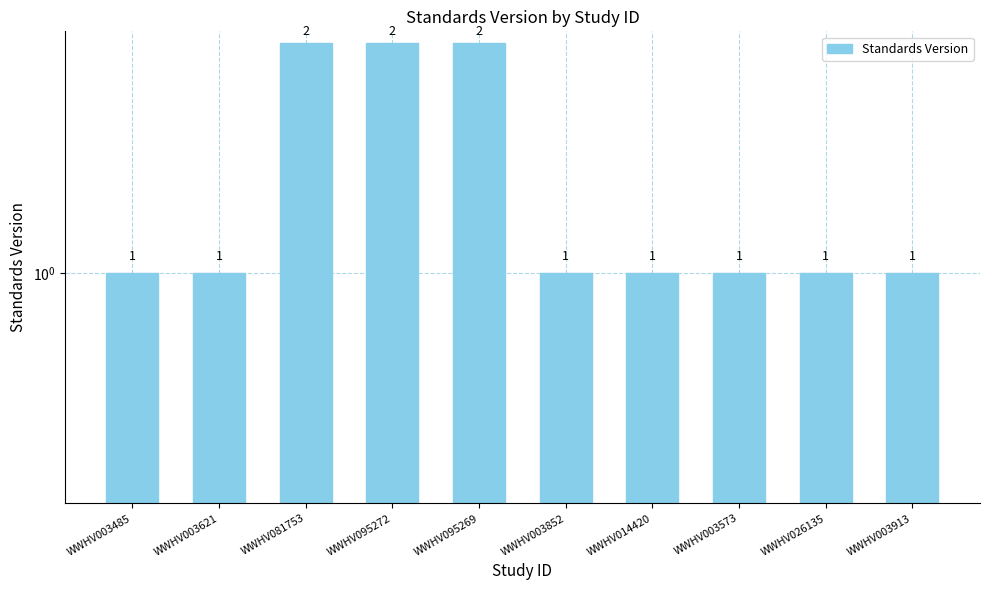

What is the label of the 6th bar from the left?

WWHV003852